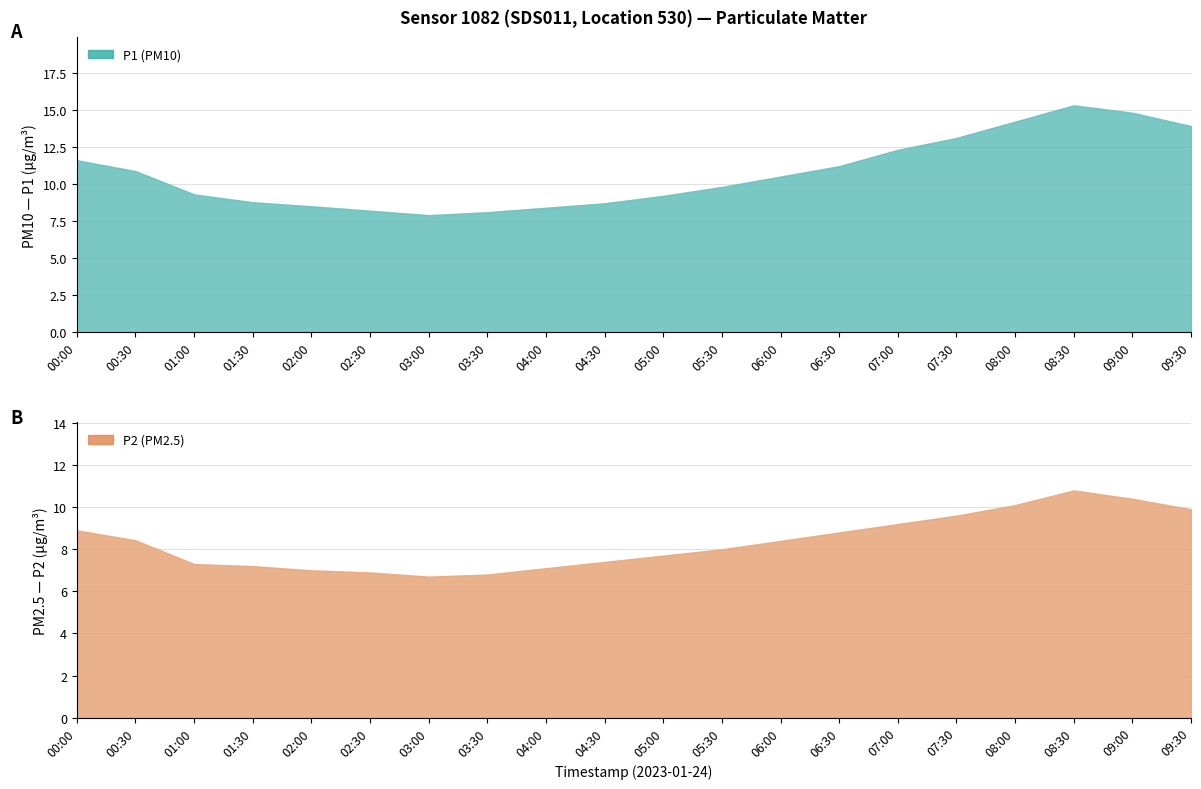

What position from the right is 03:30?

13